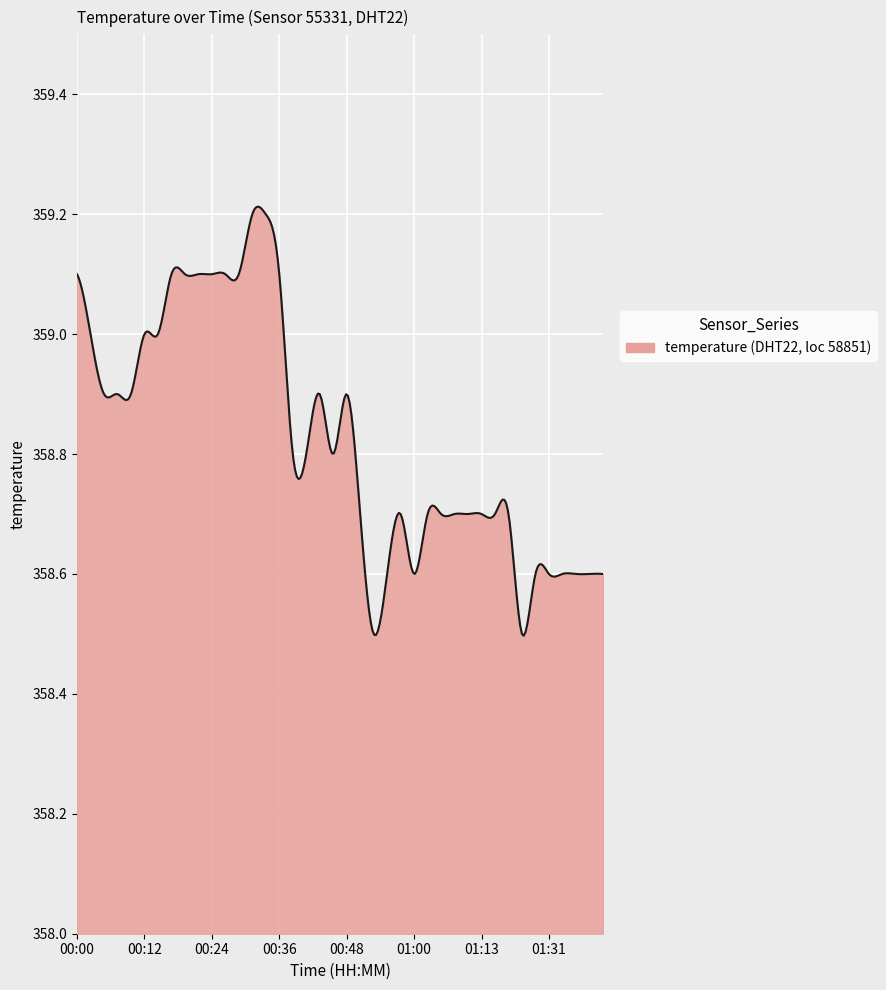

Does the chart display data point markers on the line(s)?

No